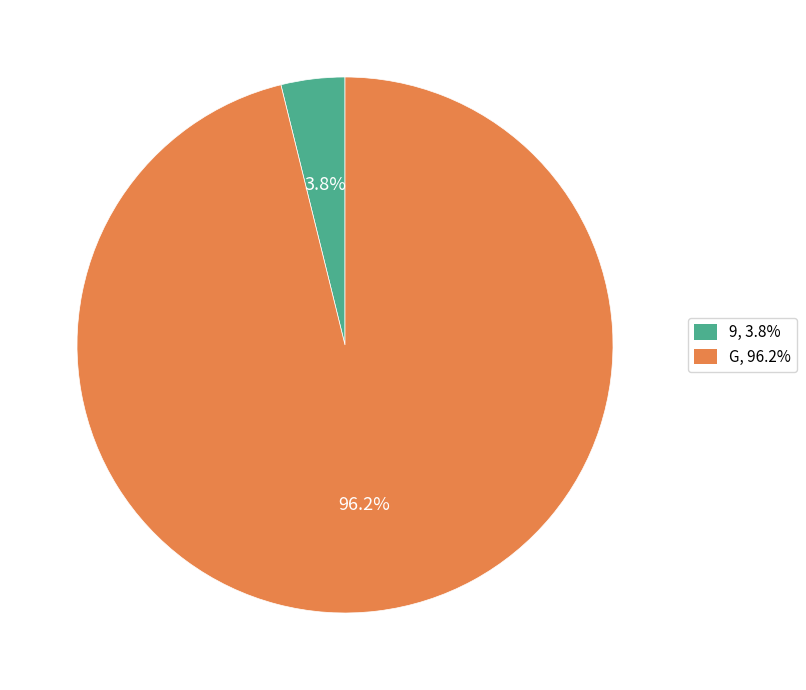

Is the sum of 9 and G greater than half?

Yes